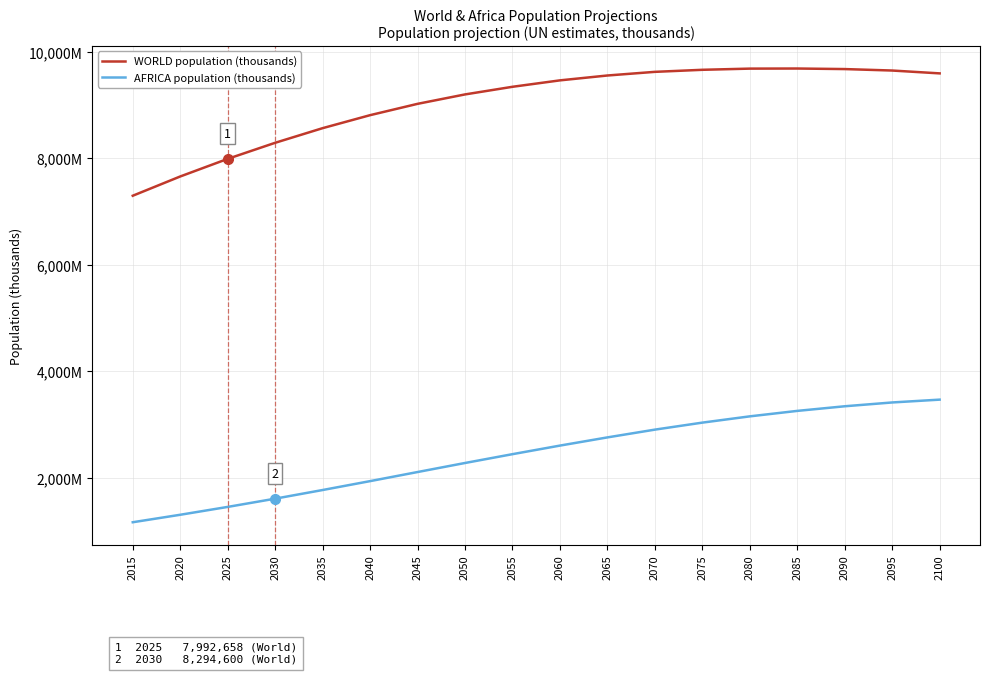

True or false: WORLD population (thousands) and AFRICA population (thousands) intersect in this chart.

False